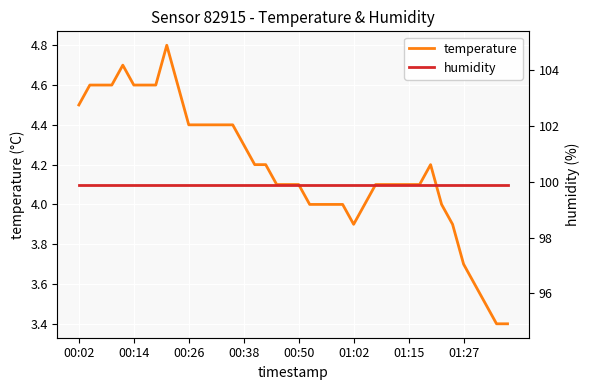

Reading left to right, what are all the values shown in this chart?

temperature: 4.5	4.6	4.6	4.6	4.7	4.6	4.6	4.6	4.8	4.6	4.4	4.4	4.4	4.4	4.4	4.3	4.2	4.2	4.1	4.1	4.1	4.0	4.0	4.0	4.0	3.9	4.0	4.1	4.1	4.1	4.1	4.1	4.2	4.0	3.9	3.7	3.6	3.5	3.4	3.4
humidity: 99.9	99.9	99.9	99.9	99.9	99.9	99.9	99.9	99.9	99.9	99.9	99.9	99.9	99.9	99.9	99.9	99.9	99.9	99.9	99.9	99.9	99.9	99.9	99.9	99.9	99.9	99.9	99.9	99.9	99.9	99.9	99.9	99.9	99.9	99.9	99.9	99.9	99.9	99.9	99.9